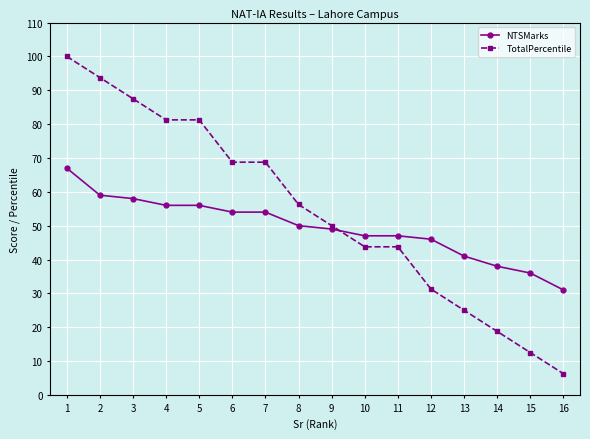

Read the TotalPercentile value at 2.

93.8